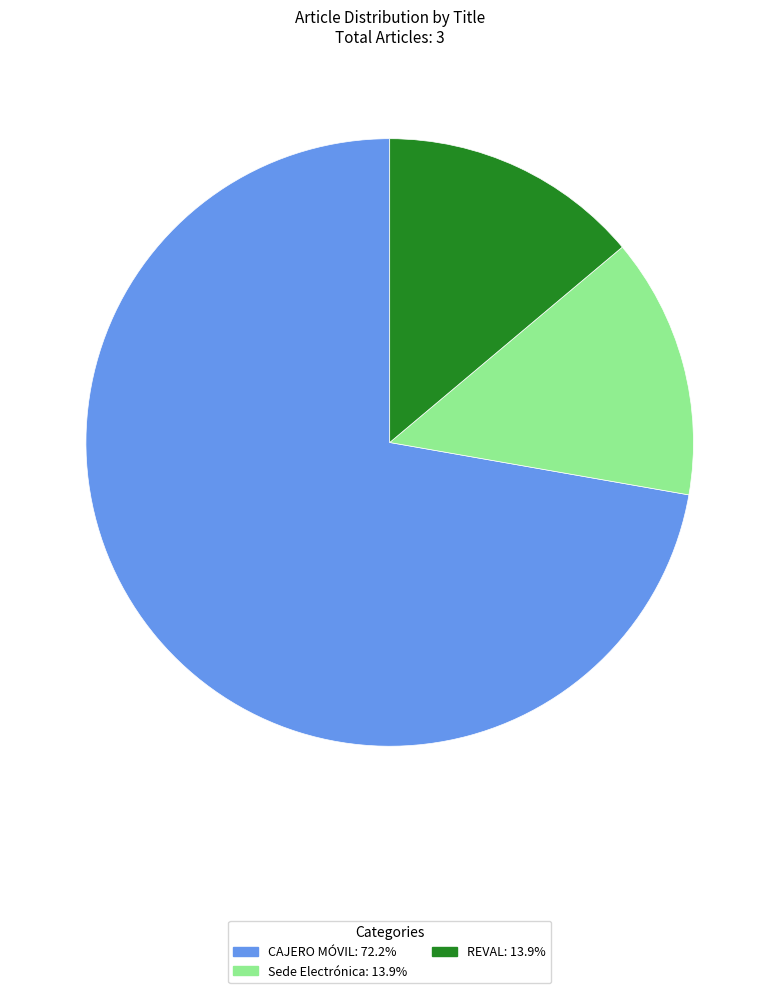

How many segments does this pie chart have?

3